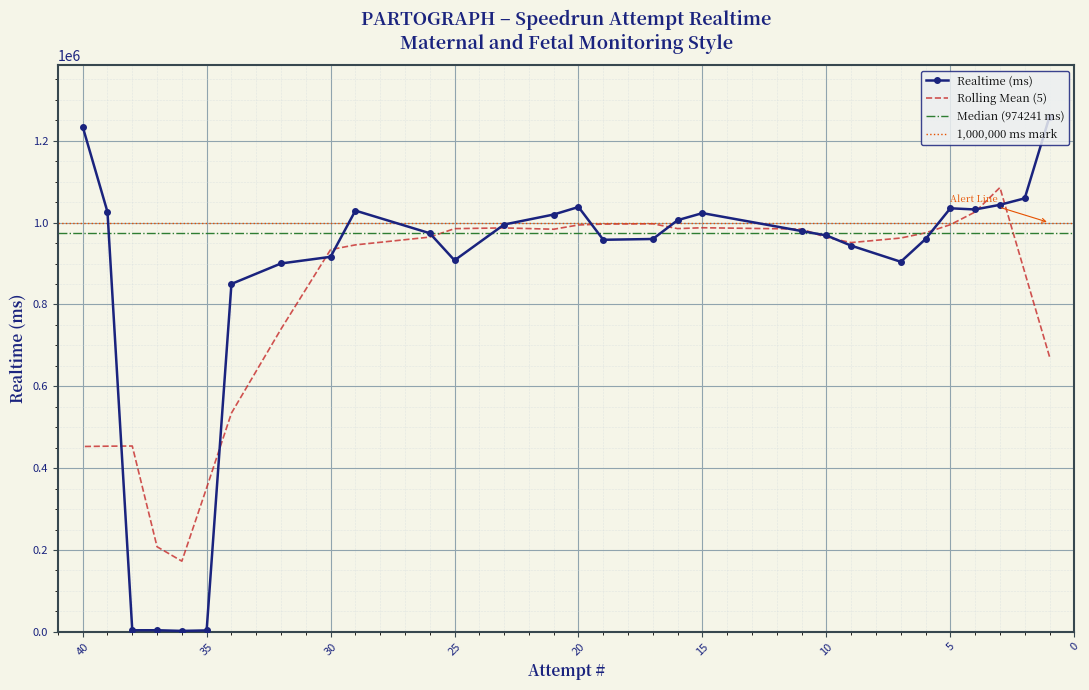

List the labels in order of value, largest first.

1, 40, 2, 3, 20, 5, 4, 29, 39, 15, 21, 16, 23, 11, 26, 10, 17, 6, 19, 9, 30, 25, 7, 32, 34, 37, 38, 35, 36